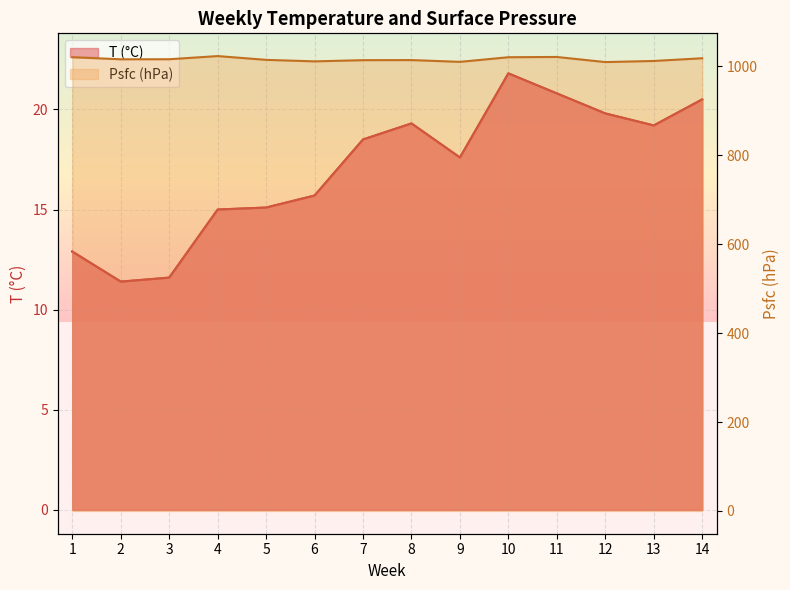

Where does the Psfc (hPa) series first go above 1015?

1